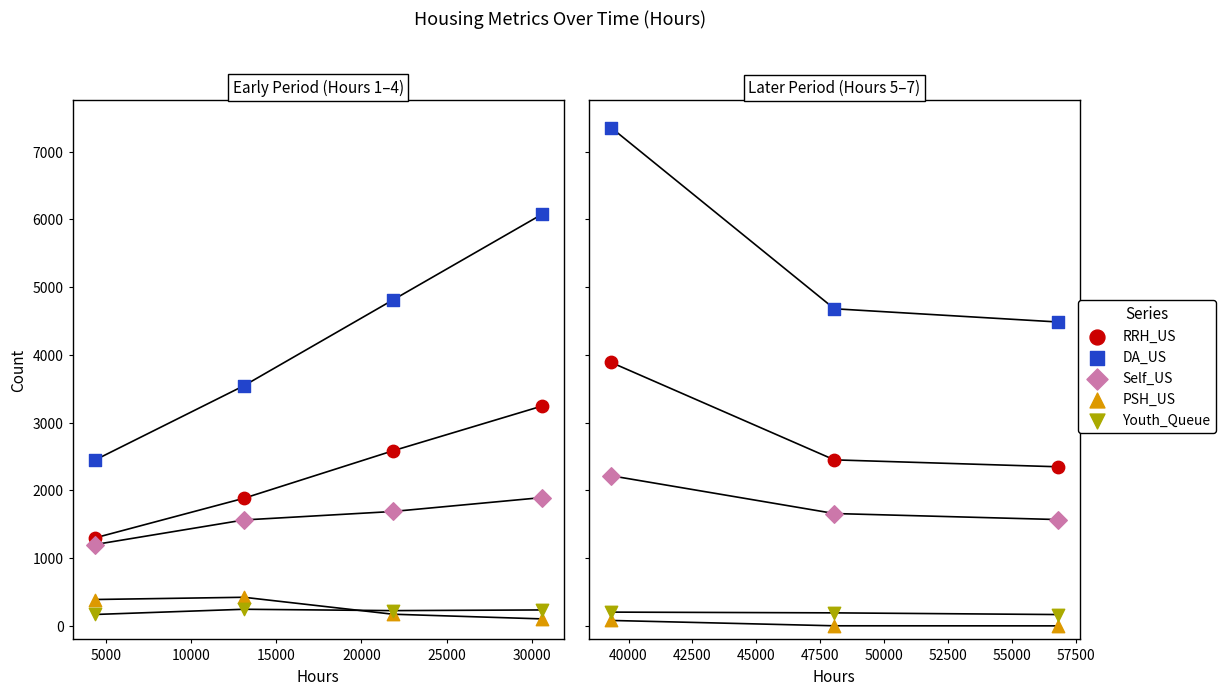

Which series reaches the minimum Y coordinate?

PSH_US